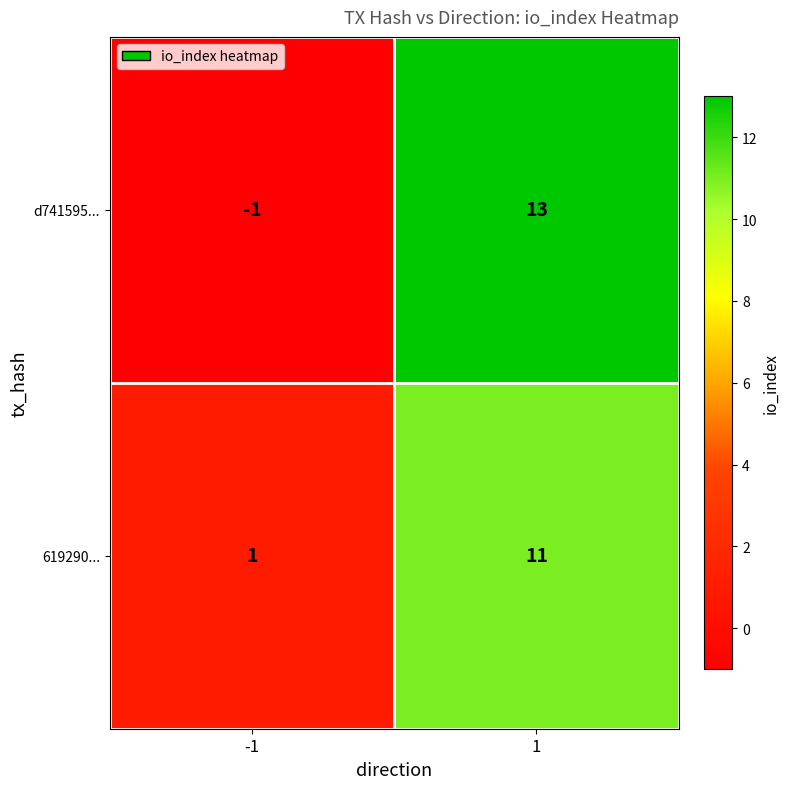

How many distinct data groups are displayed?

2